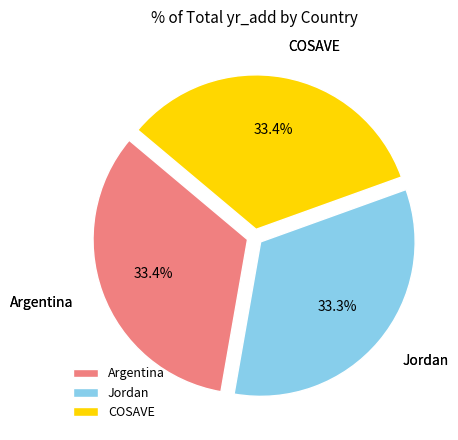

What percentage is the Jordan slice, to the nearest percent?

33%